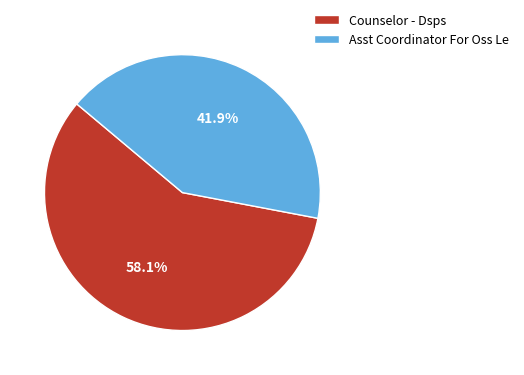

Which category has the biggest portion of the pie?

Counselor - Dsps